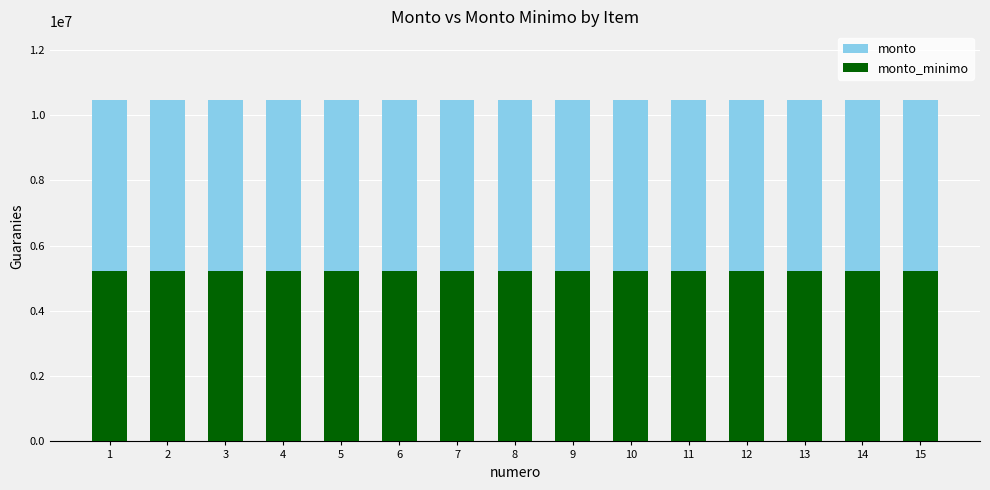

What is the average value of the monto_minimo series?

5235000